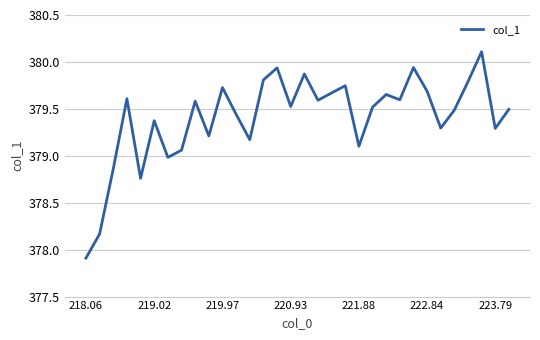

What is the difference between the maximum and minimum values?

2.2